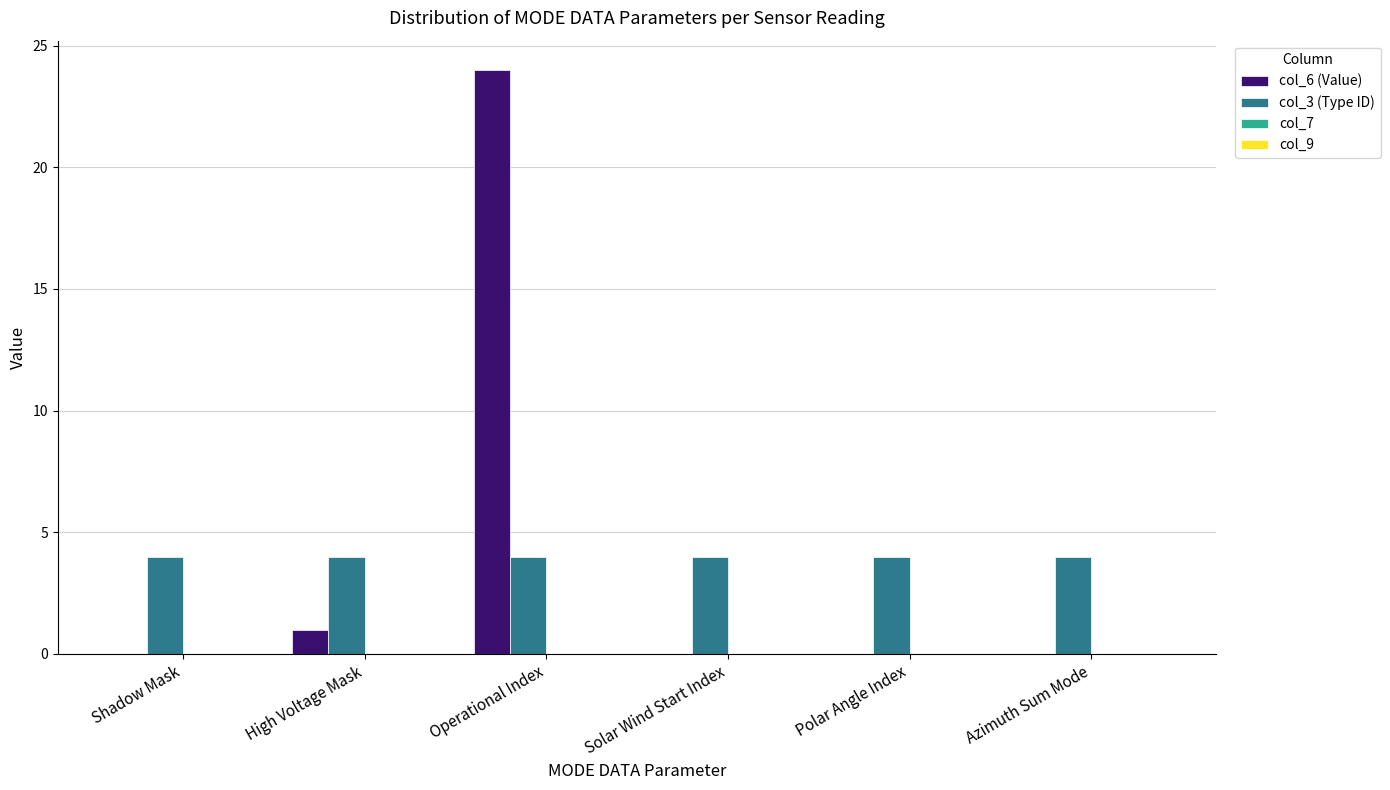

Where is col_6 (Value) nearest to the value 12?

High Voltage Mask